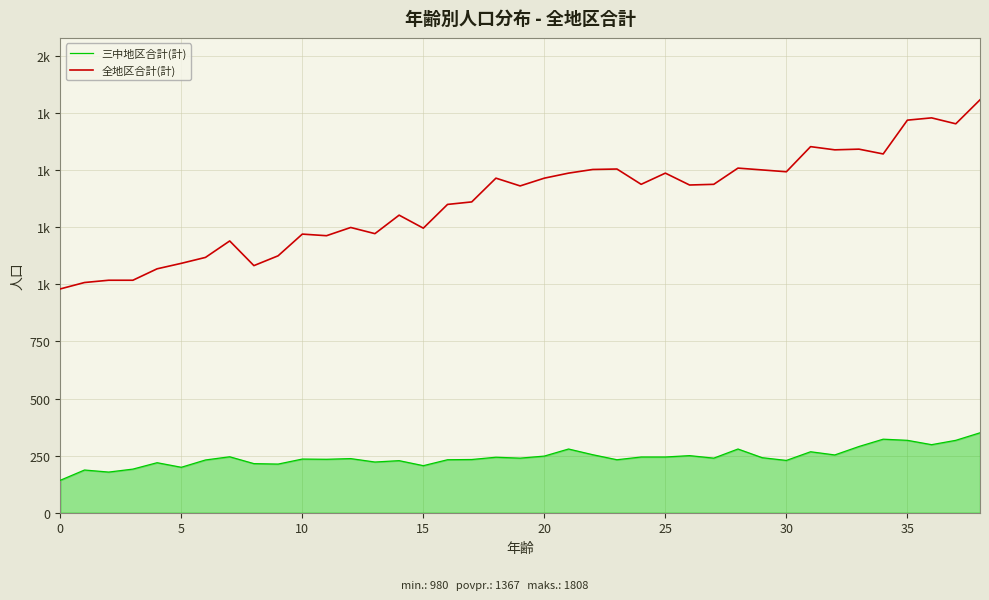

Does the chart display data point markers on the line(s)?

No